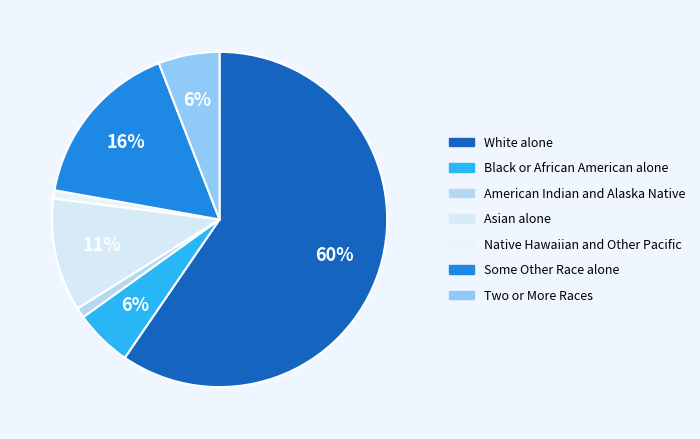

Is Black or African American alone the majority of the pie?

No